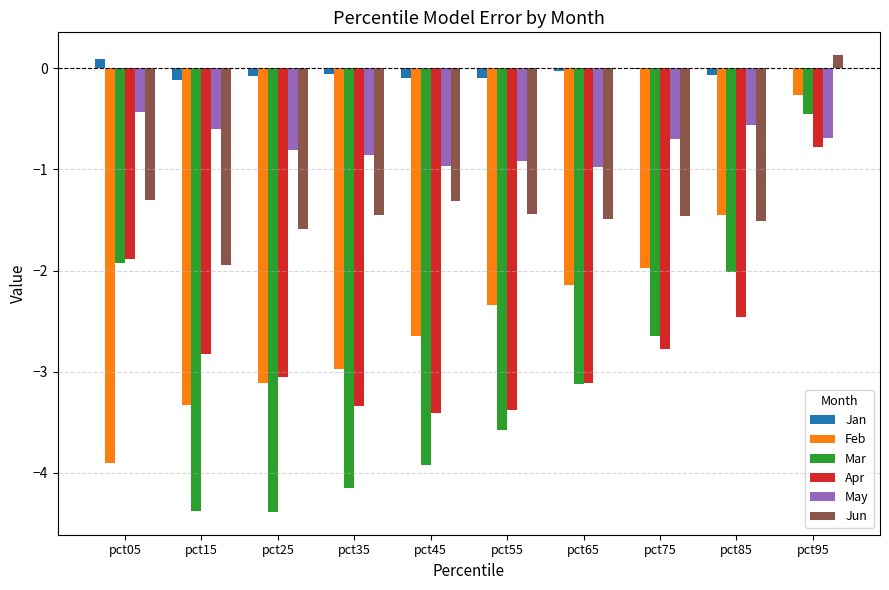

True or false: Jun has a value of -0.3 at pct05.

False